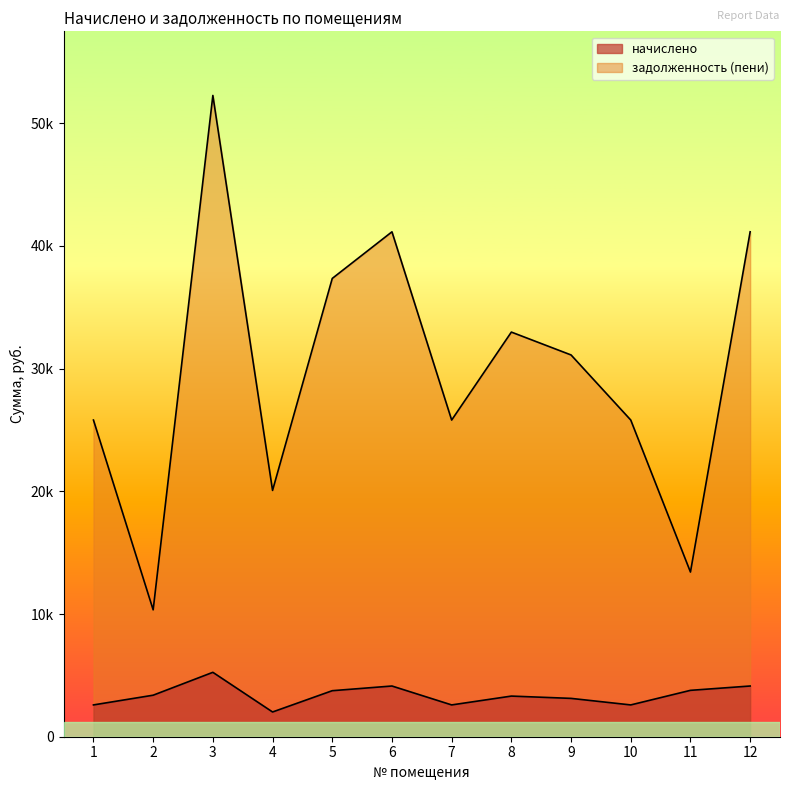

True or false: начислено and задолженность (пени) intersect in this chart.

False